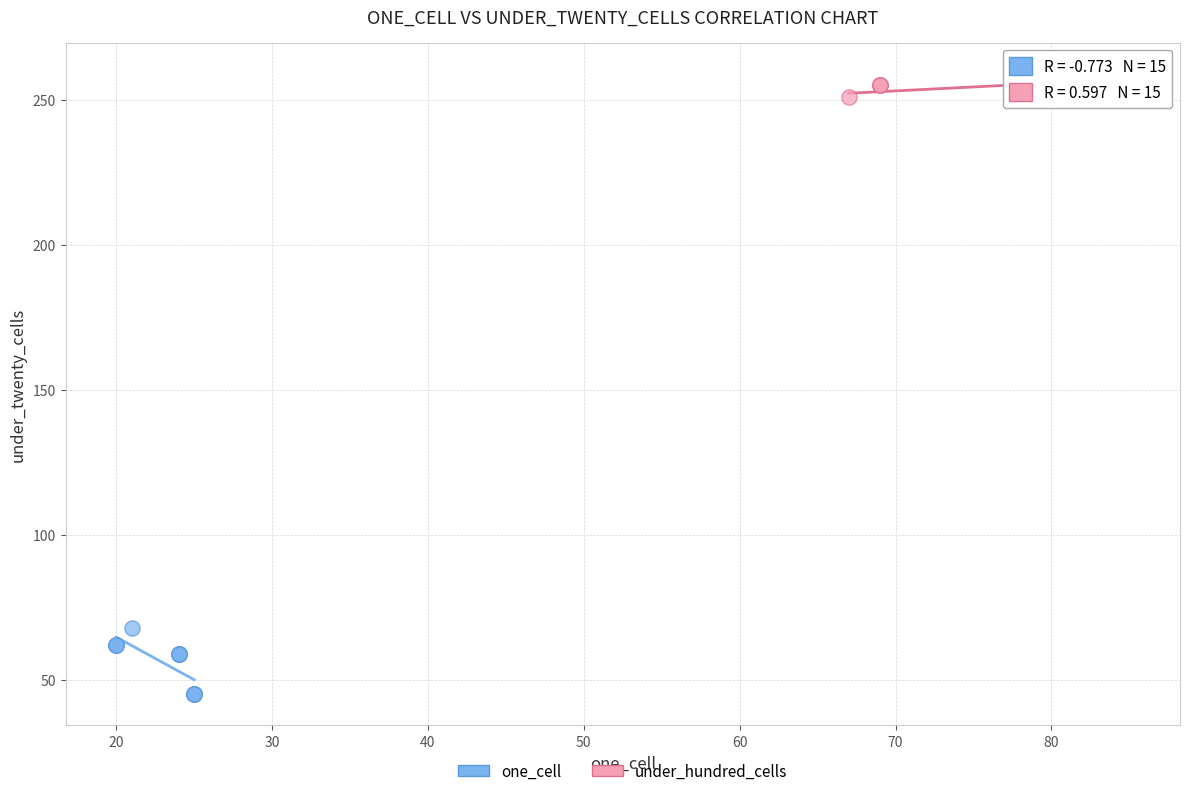

Which series reaches the maximum Y coordinate?

under_hundred_cells